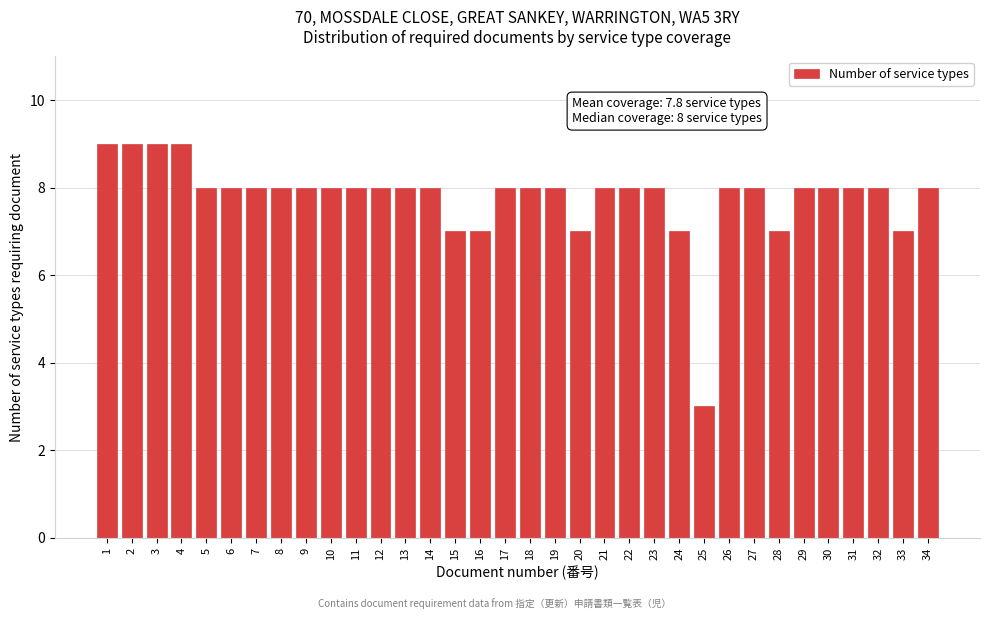

What is the maximum value shown in the chart?

9